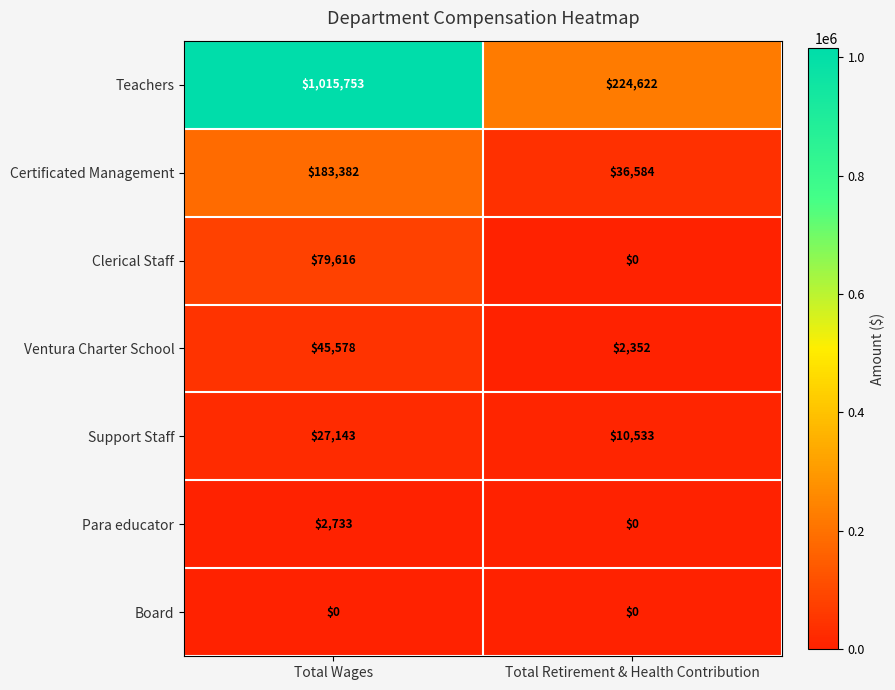

The Clerical Staff series shows 35928 at Total Retirement & Health Contribution. True or false?

False